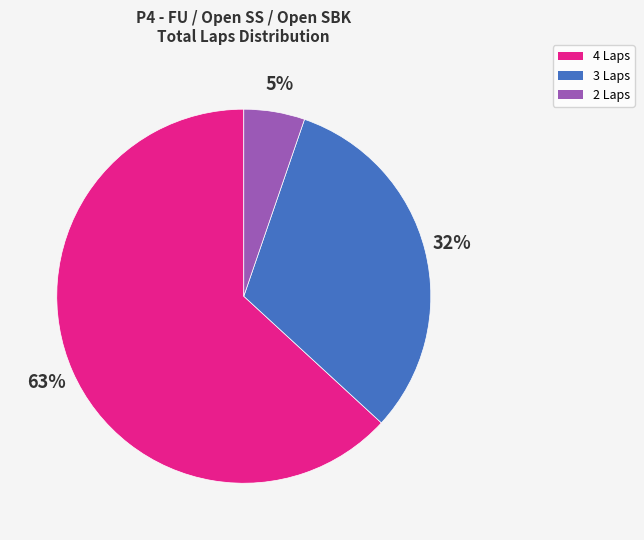

To the nearest percent, what is the average slice percentage?

33%